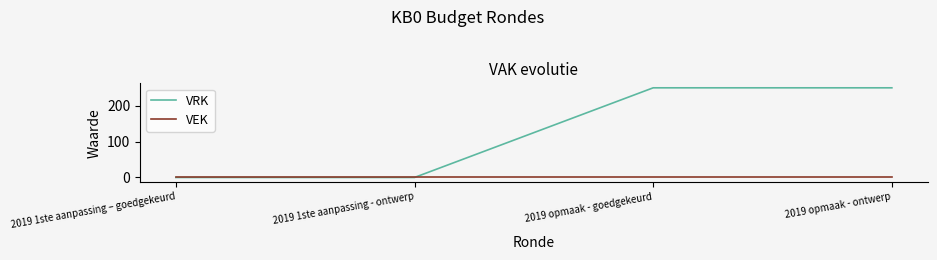

True or false: VEK has more than 2 interior local peaks.

False